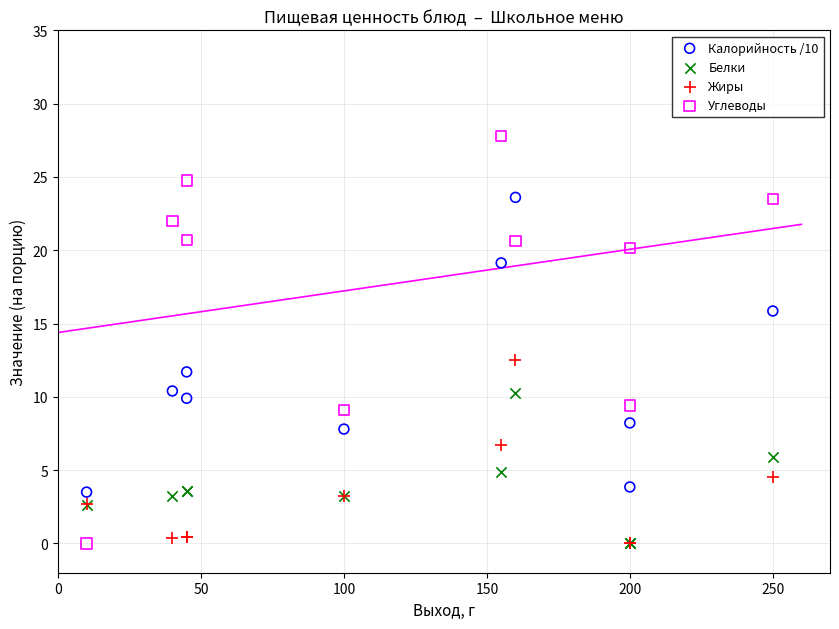

Which series contains the highest Y value?

Углеводы